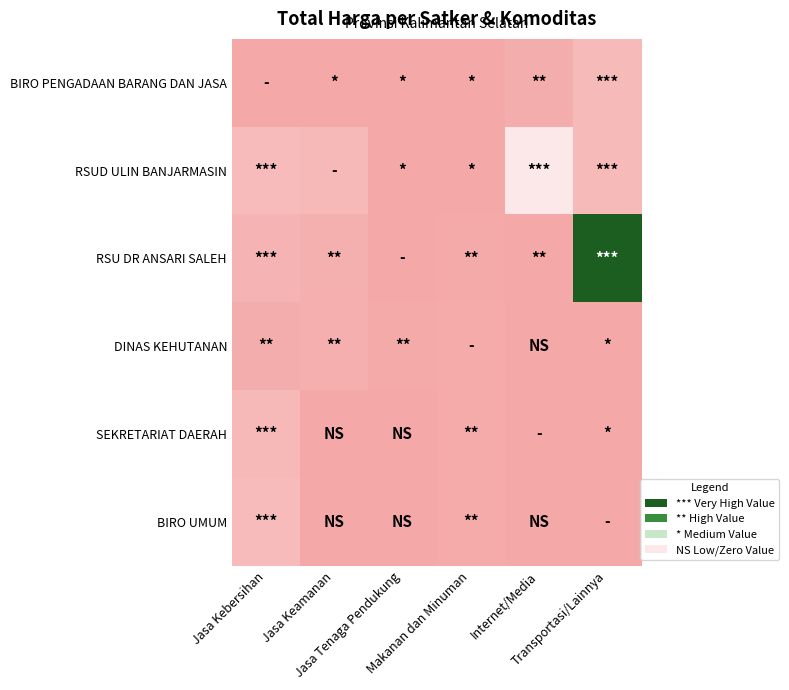

Reading left to right, transcribe all the data shown in this chart.

BIRO PENGADAAN BARANG DAN JASA: Jasa Kebersihan=58272000	Jasa Keamanan=177912000	Jasa Tenaga Pendukung=116160000	Makanan dan Minuman=9386000	Internet/Media=1128000000	Transportasi/Lainnya=3672000000
RSUD ULIN BANJARMASIN: Jasa Kebersihan=3889401600	Jasa Keamanan=3204000000	Jasa Tenaga Pendukung=58080000	Makanan dan Minuman=12015000	Internet/Media=13217400000	Transportasi/Lainnya=3588000000
RSU DR ANSARI SALEH: Jasa Kebersihan=2389735200	Jasa Keamanan=1470600000	Jasa Tenaga Pendukung=116160000	Makanan dan Minuman=300000000	Internet/Media=200000004	Transportasi/Lainnya=62711350800
DINAS KEHUTANAN: Jasa Kebersihan=984972000	Jasa Keamanan=1329480000	Jasa Tenaga Pendukung=294713880	Makanan dan Minuman=654000000	Internet/Media=0	Transportasi/Lainnya=8550000
SEKRETARIAT DAERAH: Jasa Kebersihan=3410174400	Jasa Keamanan=0	Jasa Tenaga Pendukung=0	Makanan dan Minuman=657000000	Internet/Media=0	Transportasi/Lainnya=53000000
BIRO UMUM: Jasa Kebersihan=3827760000	Jasa Keamanan=0	Jasa Tenaga Pendukung=0	Makanan dan Minuman=658500000	Internet/Media=0	Transportasi/Lainnya=29000000